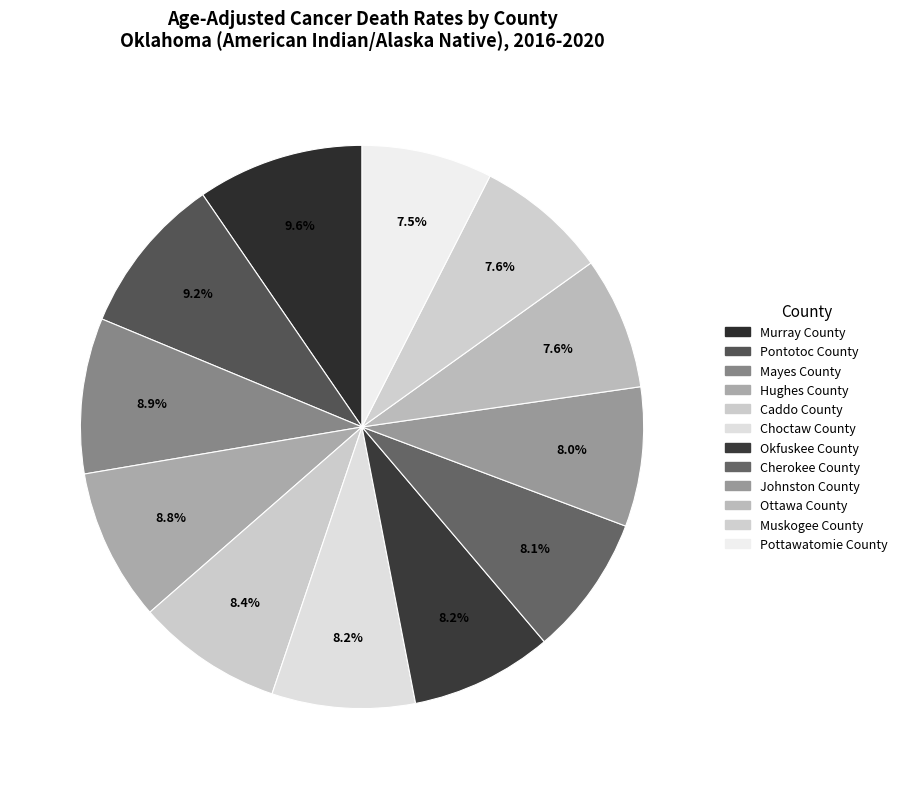

What is the ratio of the value at Choctaw County to the value at Johnston County?

1.0